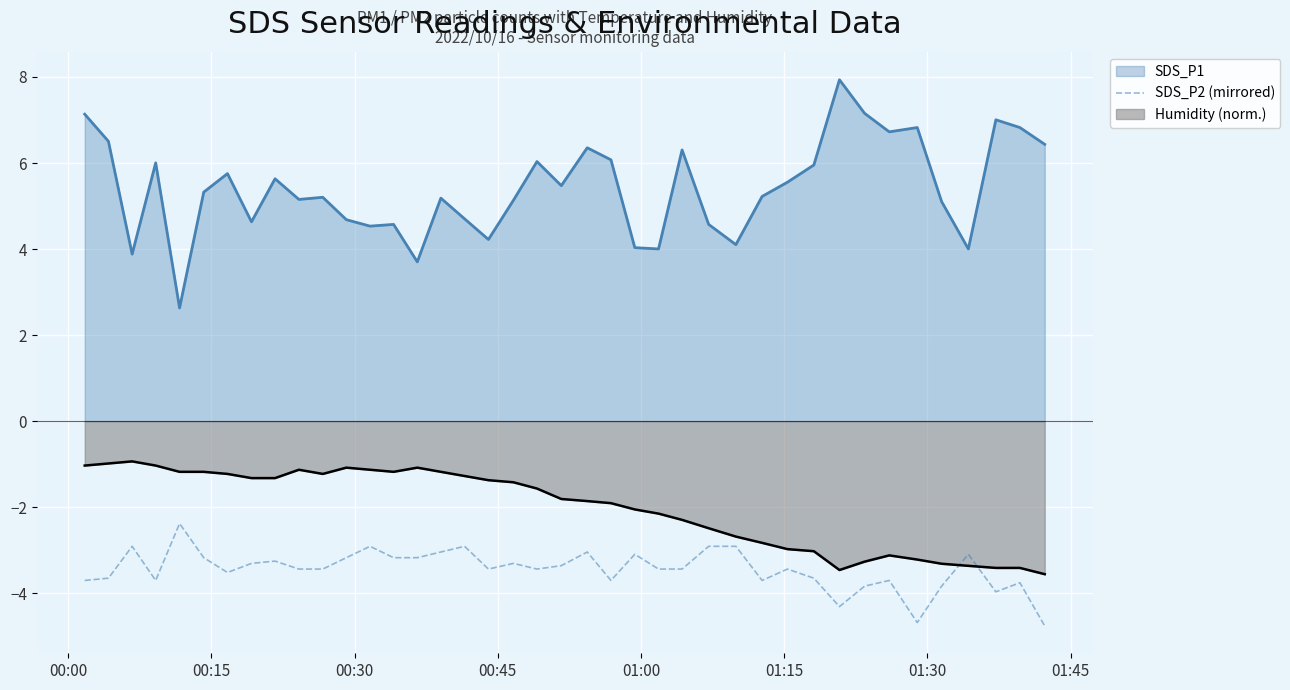

What is the smallest value displayed?

-4.8